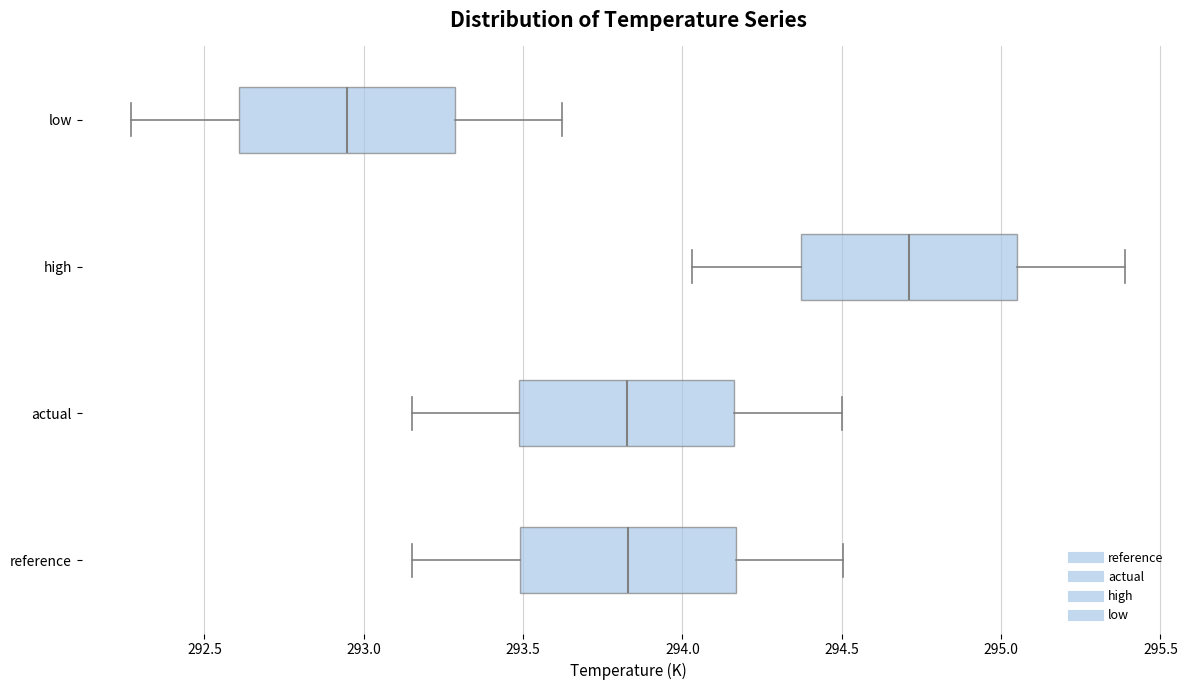

Which box has the furthest to the left median line?

low